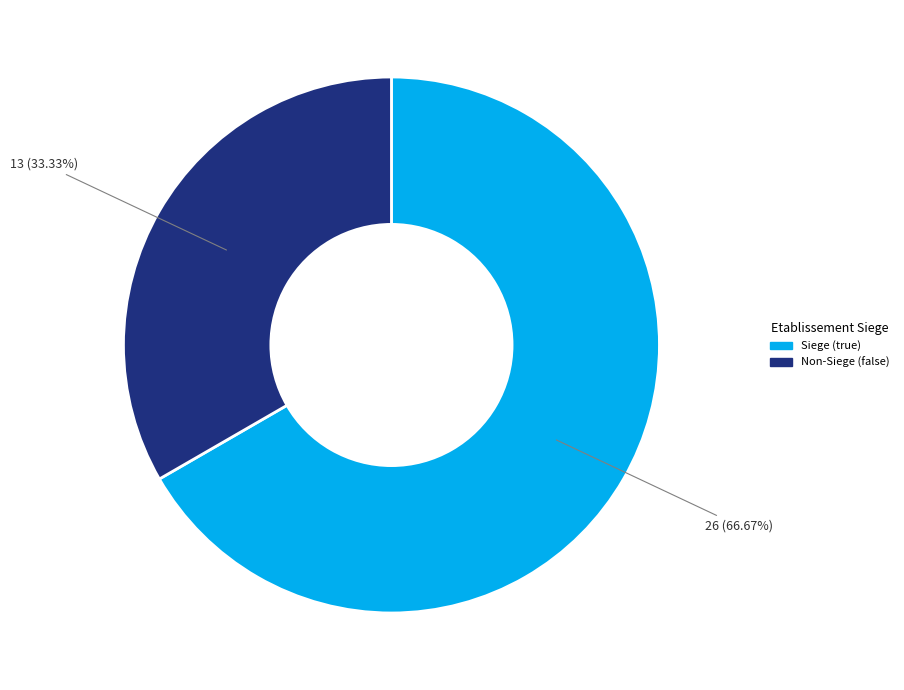

Is there any slice that represents more than half of the pie?

Yes